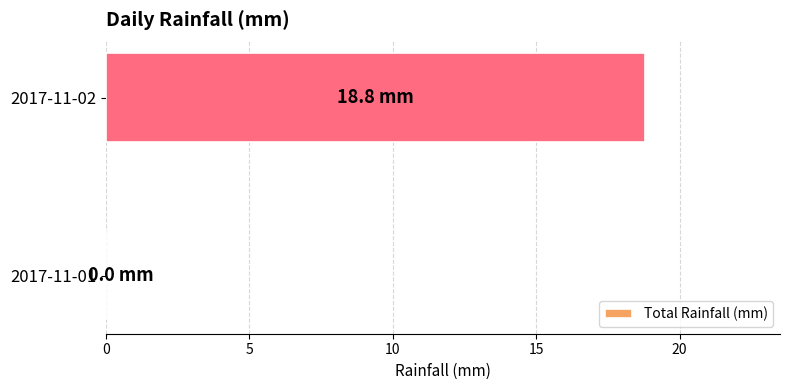

The chart shows a value of 26.4 at 2017-11-02. True or false?

False